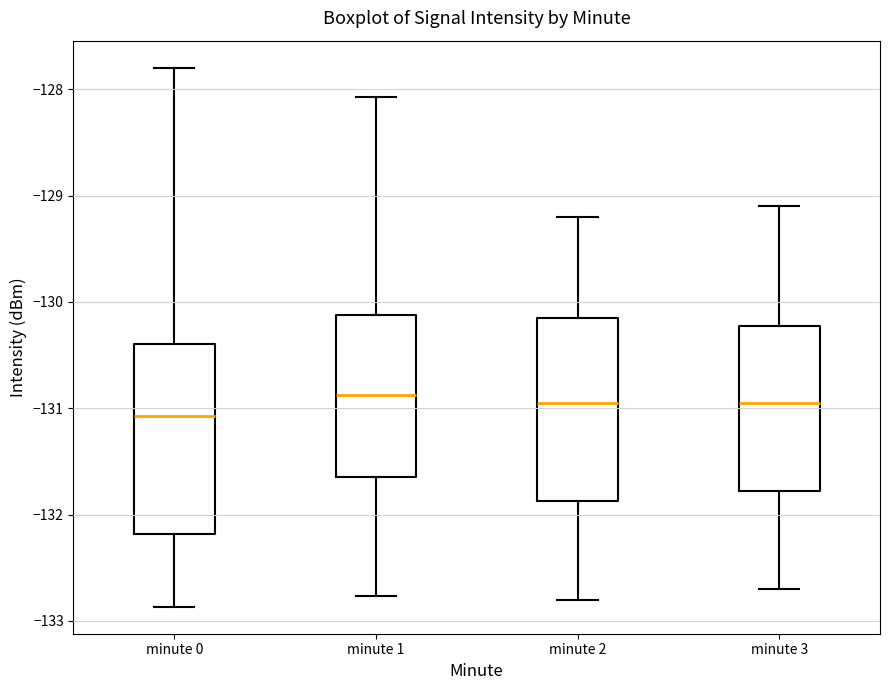

Where does the lower whisker of the box for minute 0 end on the y-axis? The values are not printed on the chart, so give them approximately, as read against the axis.

-132.9